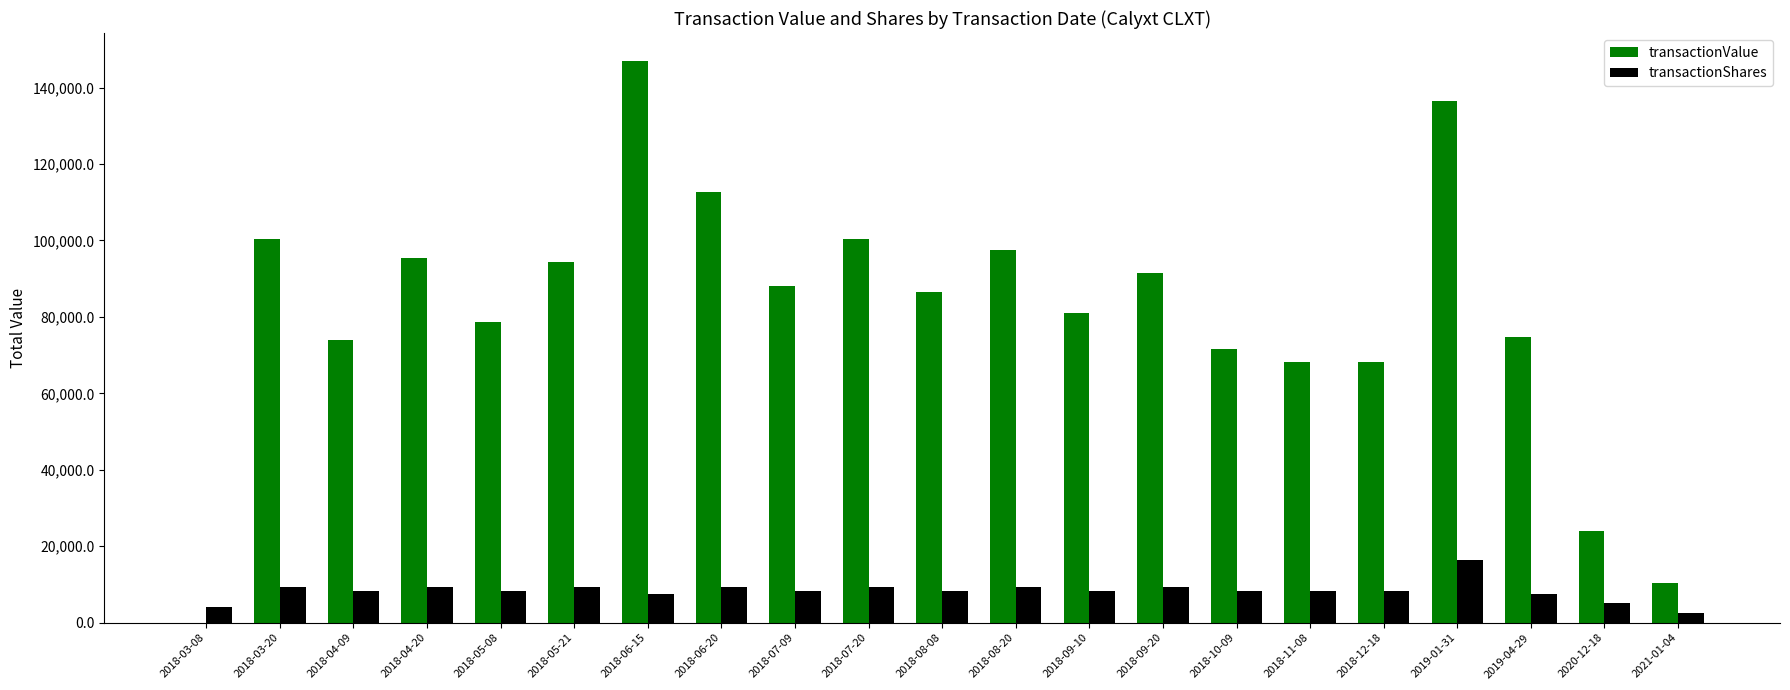

Where does the transactionValue series first go above 86537?

2018-03-20